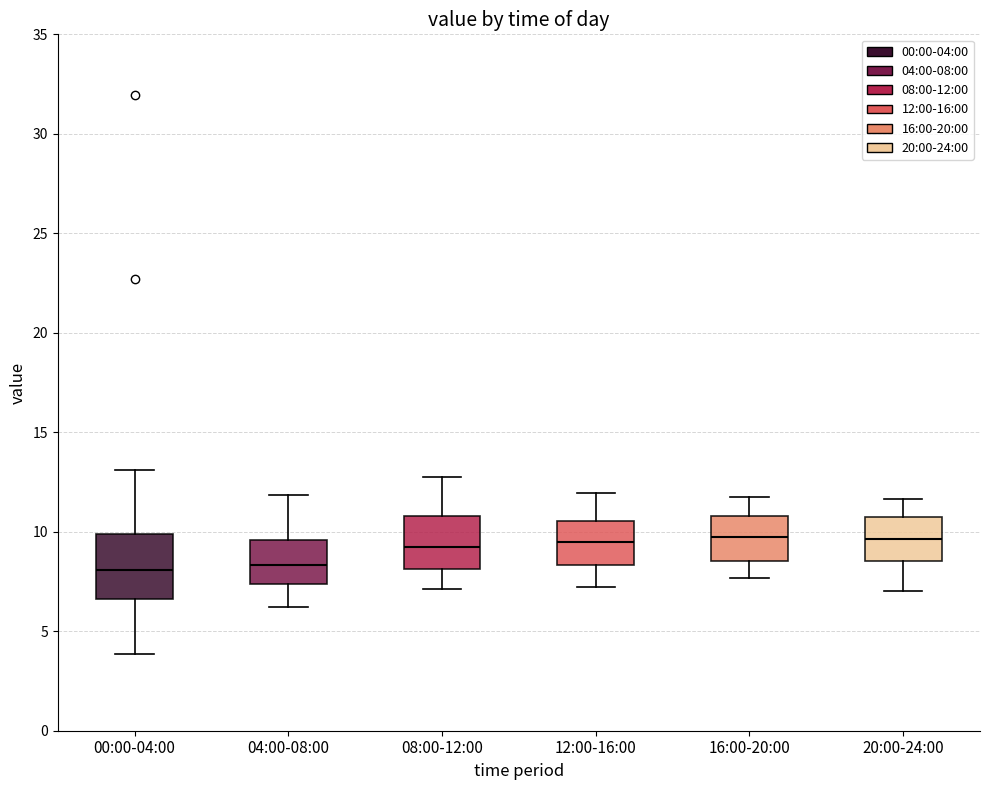

Comparing the boxes themselves (not the whiskers), which one is the tallest?

00:00-04:00